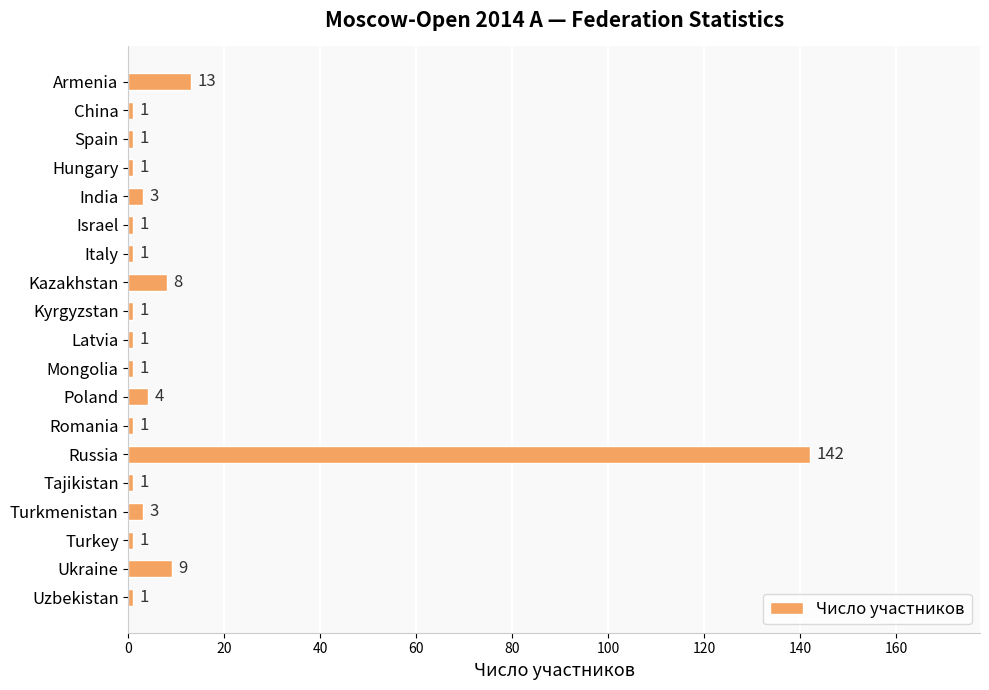

True or false: the data shows 1 at Kyrgyzstan.

True